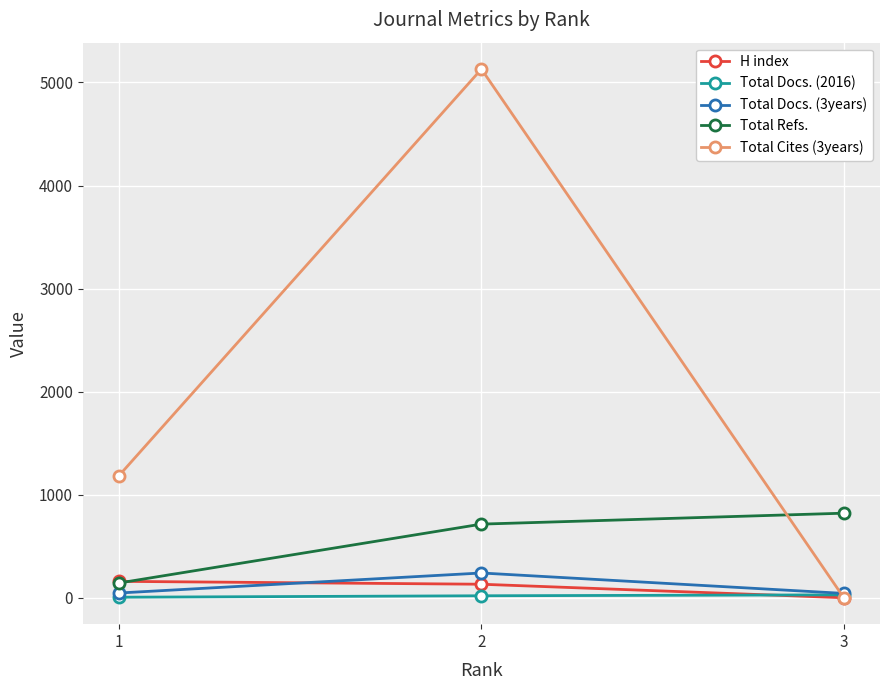

What is the sum of all Total Cites (3years) values?

6319